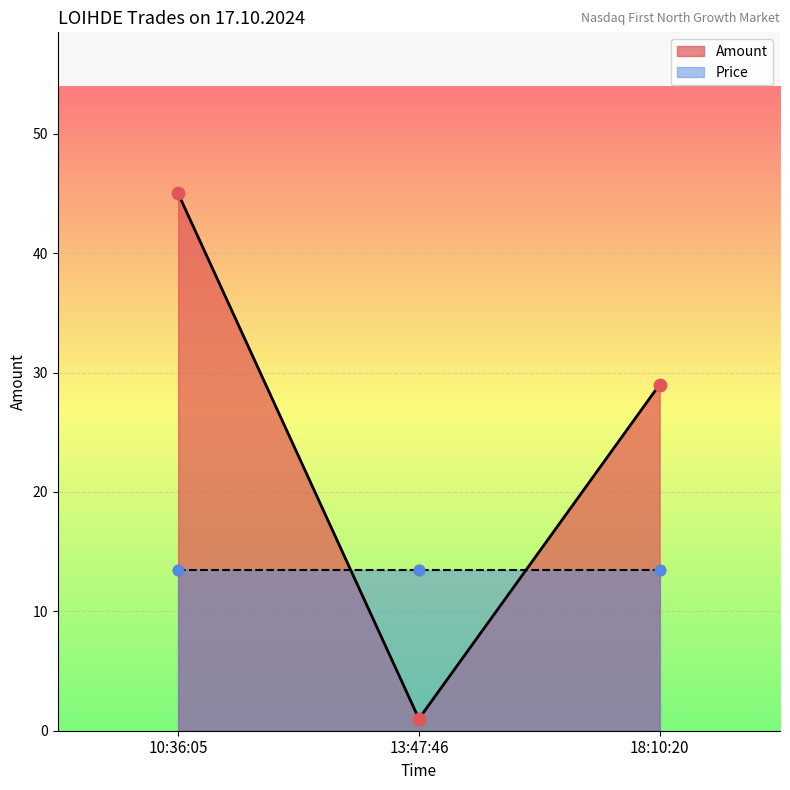

Between 18:10:20 and 13:47:46, which is larger?

18:10:20